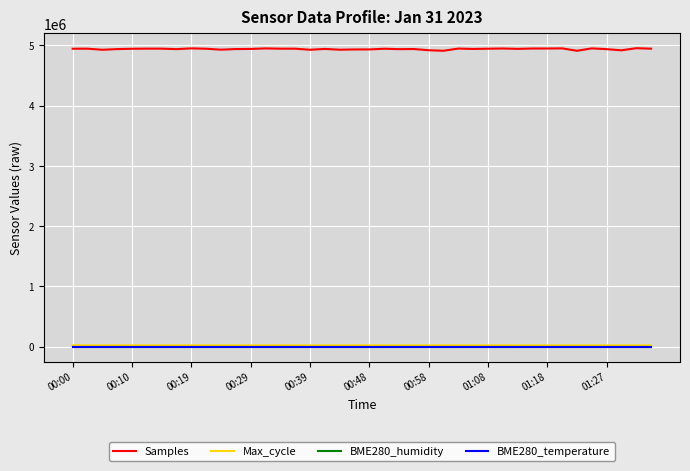

How many series are shown in this chart?

4